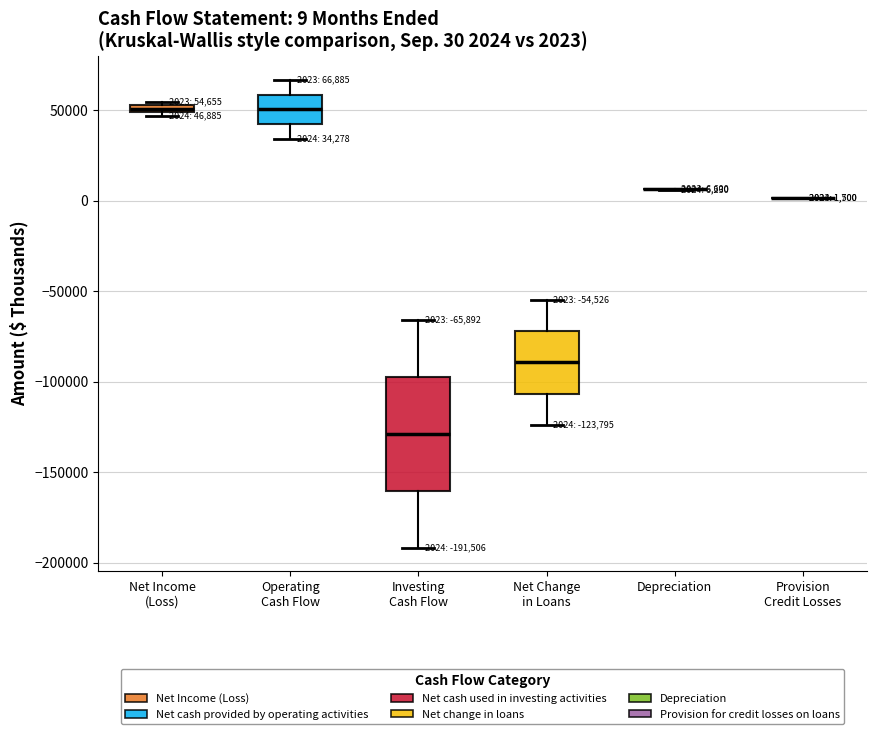

Comparing the boxes themselves (not the whiskers), which one is the tallest?

Investing Cash Flow